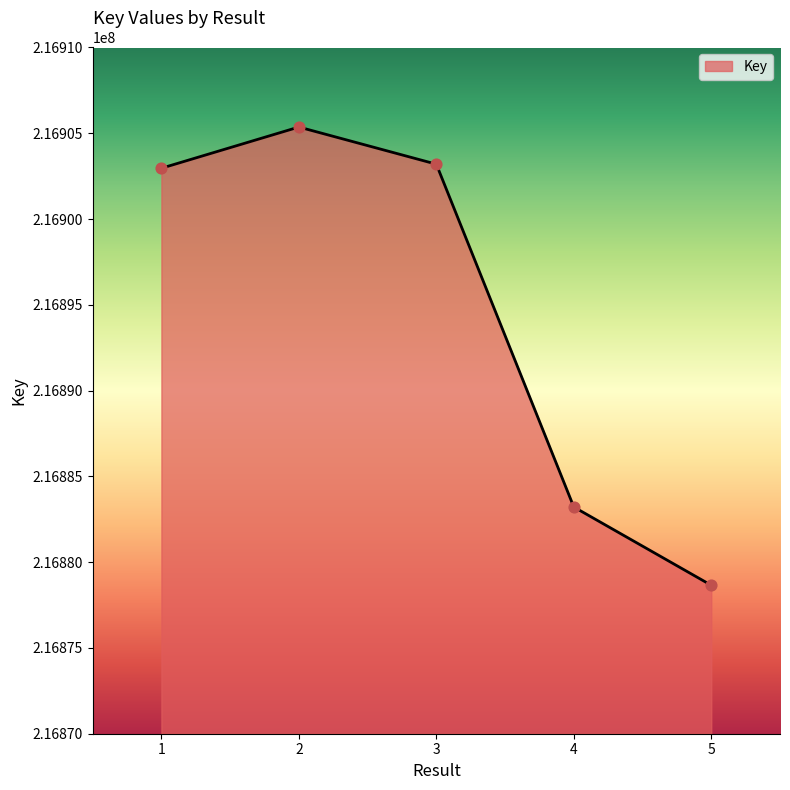

Between 3 and 2, which is larger?

2